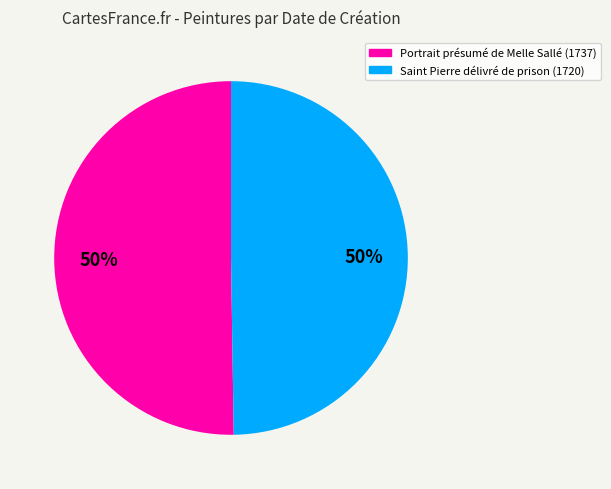

What percentage is the Portrait présumé de Melle Sallé (1737) slice, to the nearest percent?

50%